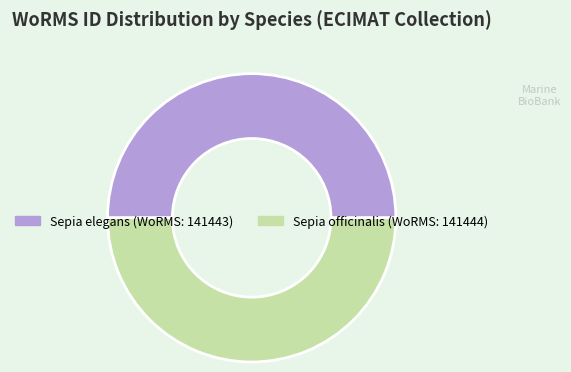

What is the ratio of the value at Sepia officinalis to the value at Sepia elegans?

1.0